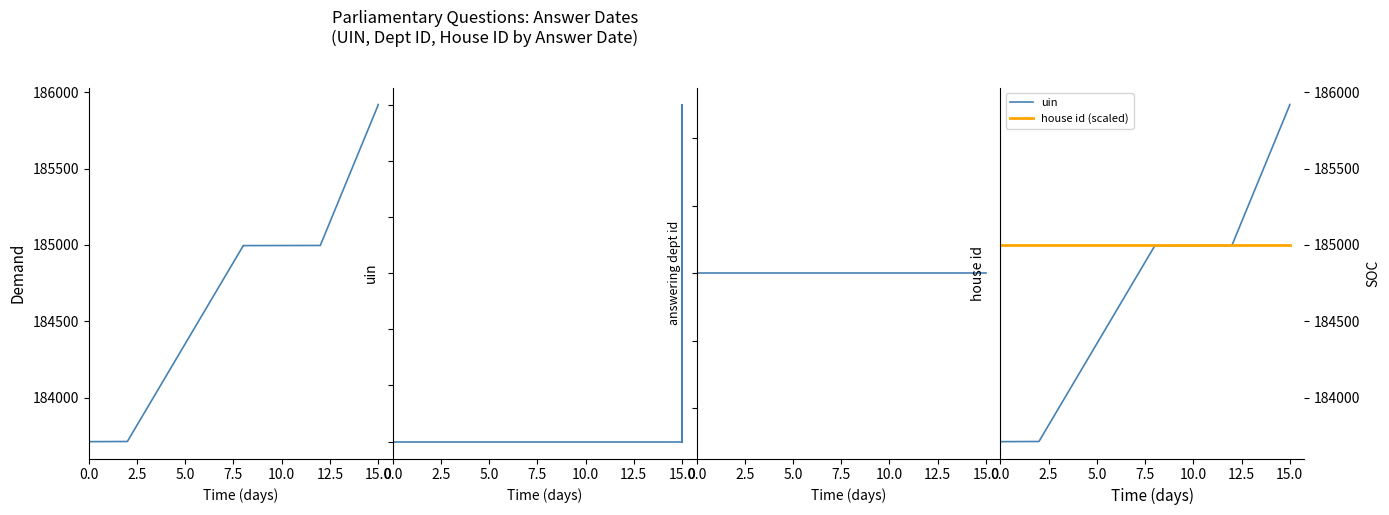

What is the label of the 6th point from the right?

10.0